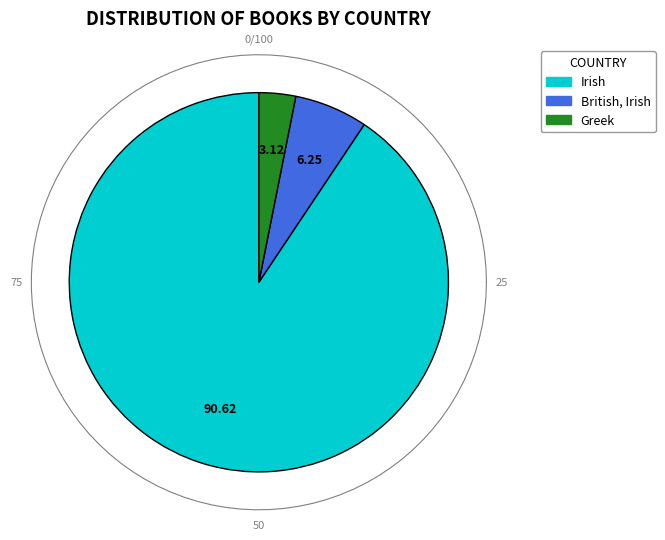

What is the smallest slice in the pie chart?

Greek